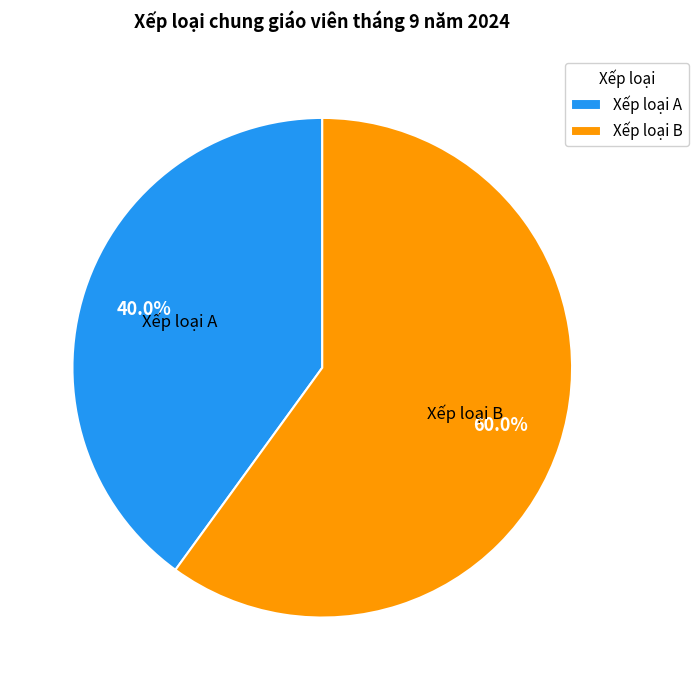

Which slice is the smallest?

Xếp loại A